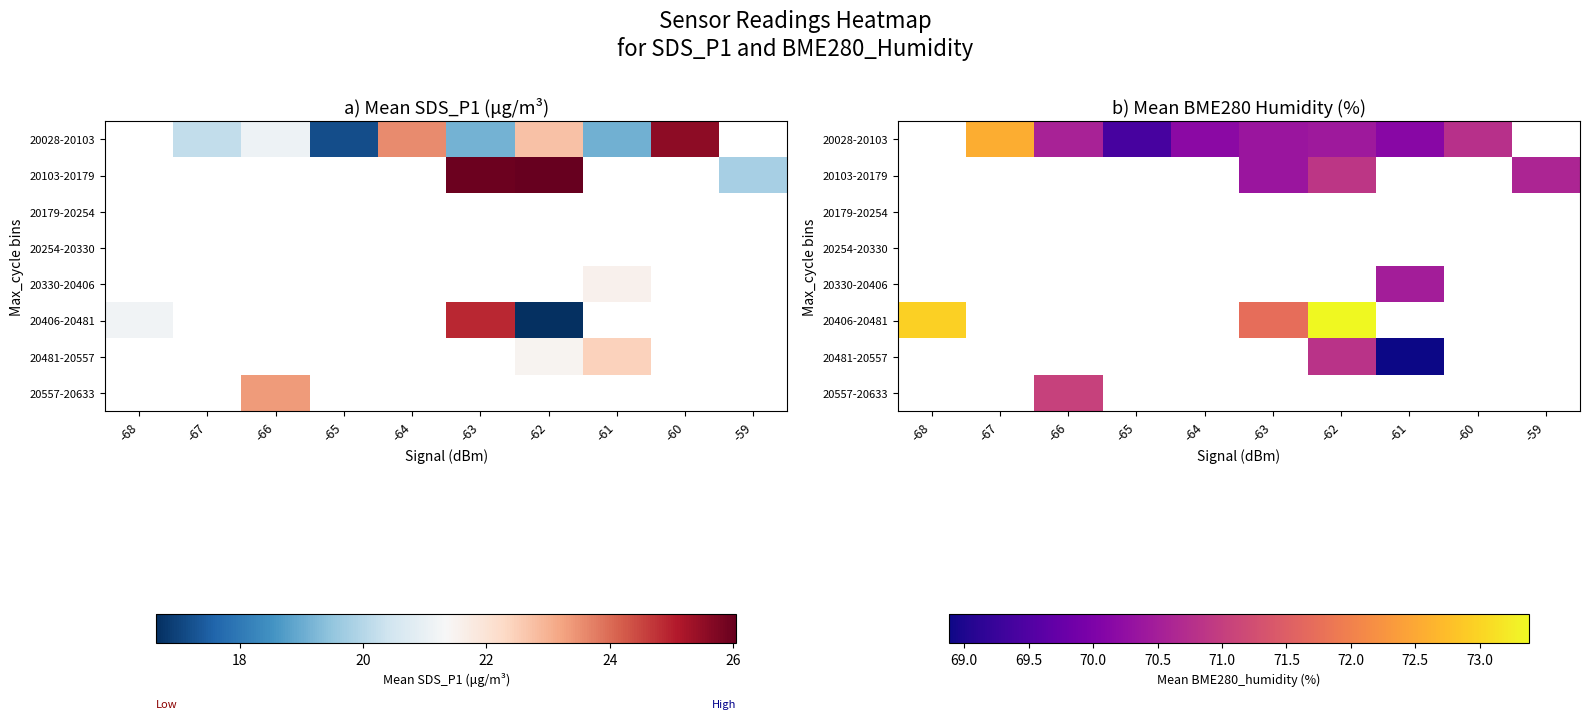

What is the greatest value displayed?

73.4